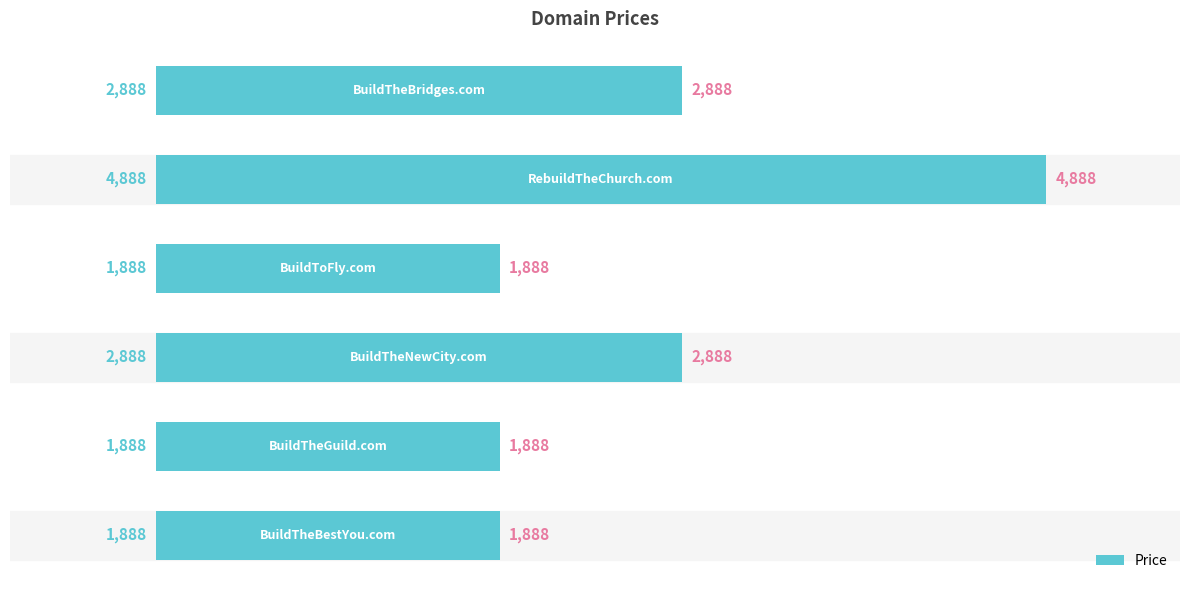

What is the difference between the maximum and minimum values?

3000